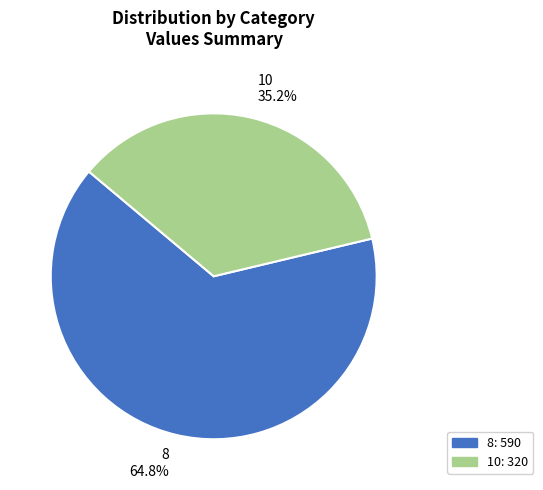

To the nearest percent, what is the average slice percentage?

50%